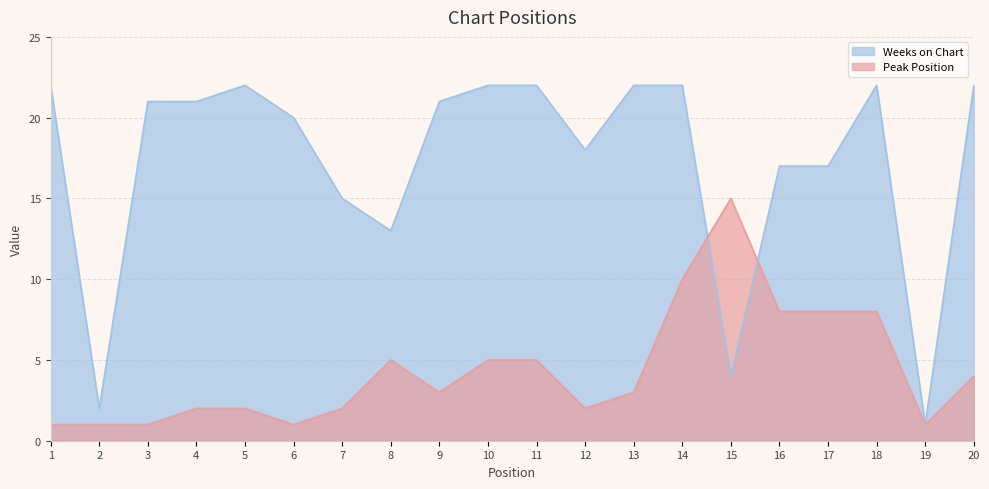

Which series ends up on top after the final intersection of Weeks on Chart and Peak Position?

Weeks on Chart